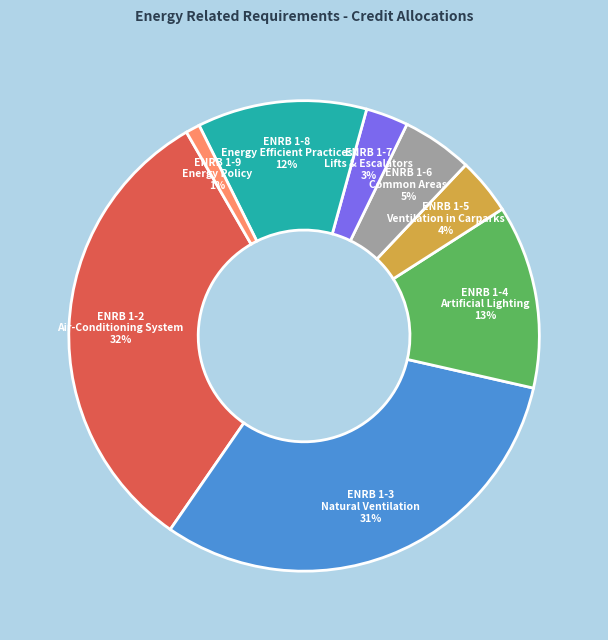

Is there a majority slice in this chart?

No